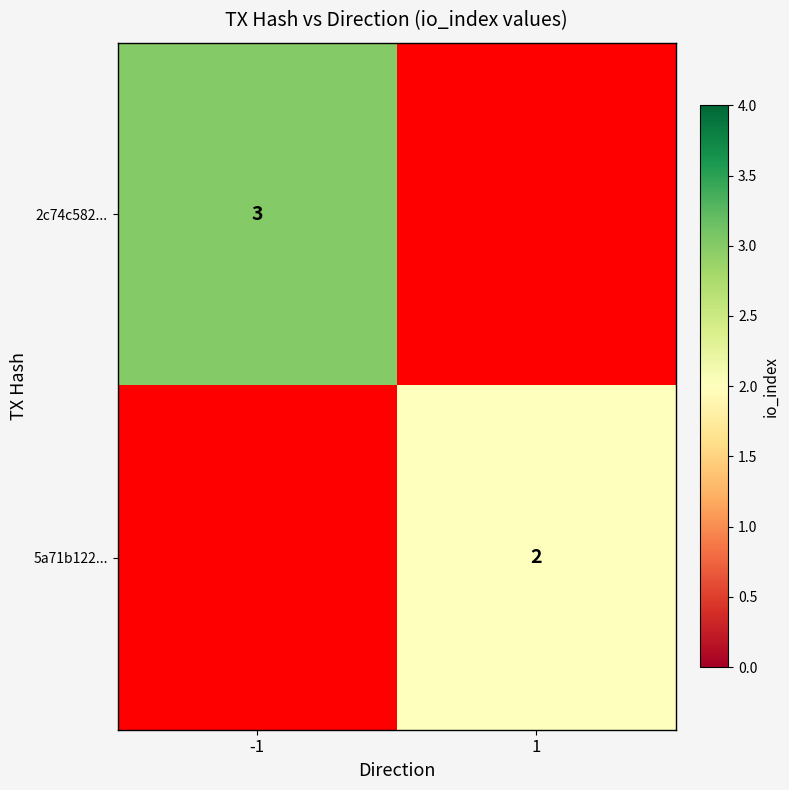

What is the greatest value displayed?

3.0